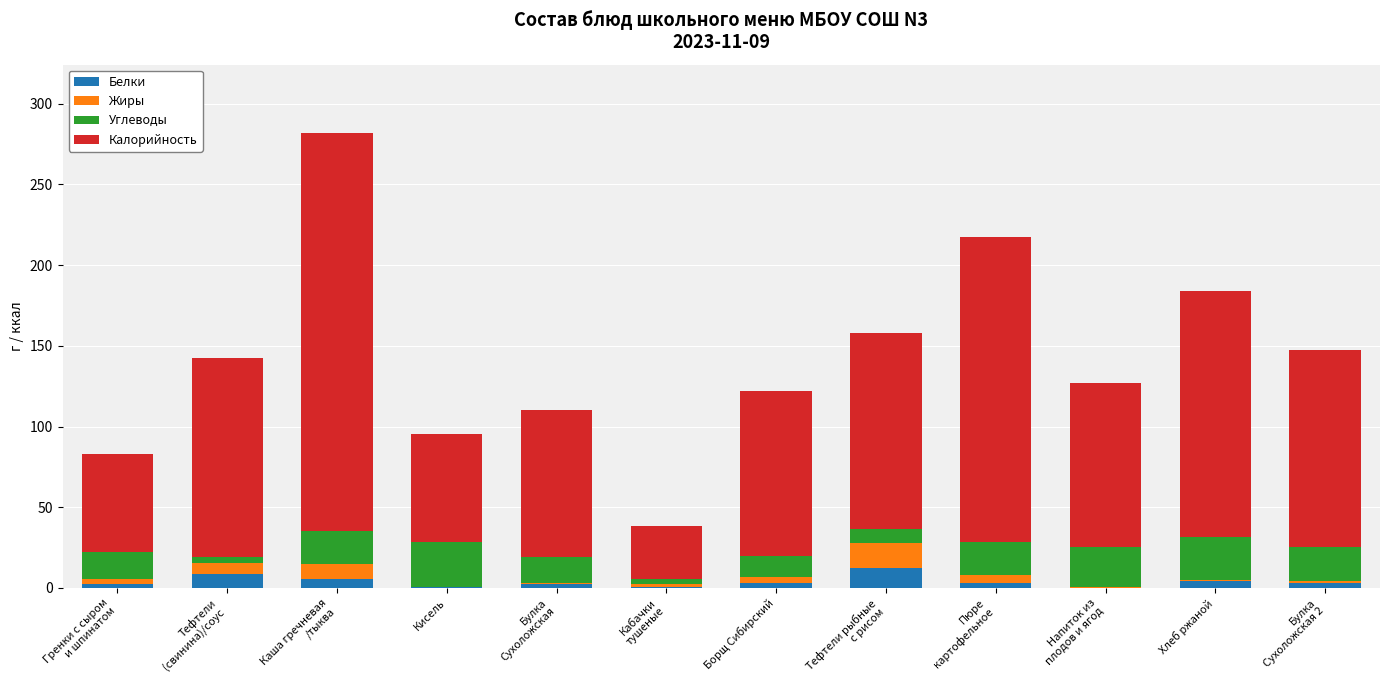

How many series are shown in this chart?

4